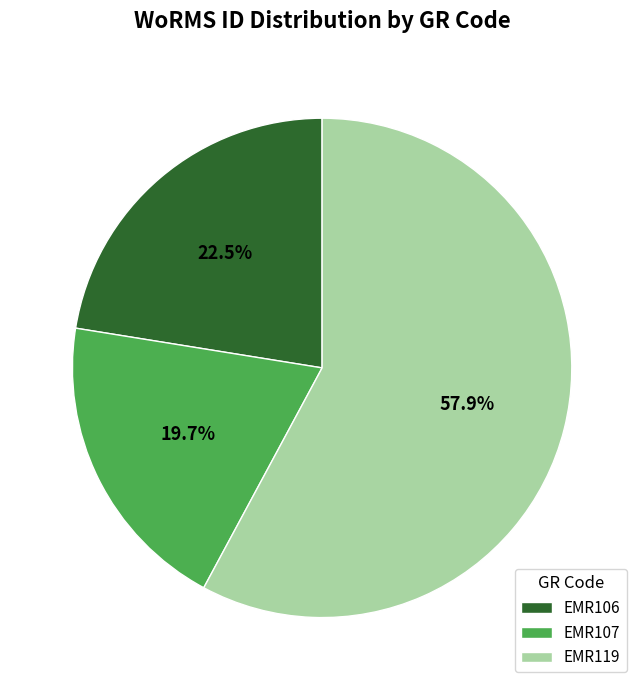

Which has a higher value, EMR119 or EMR106?

EMR119